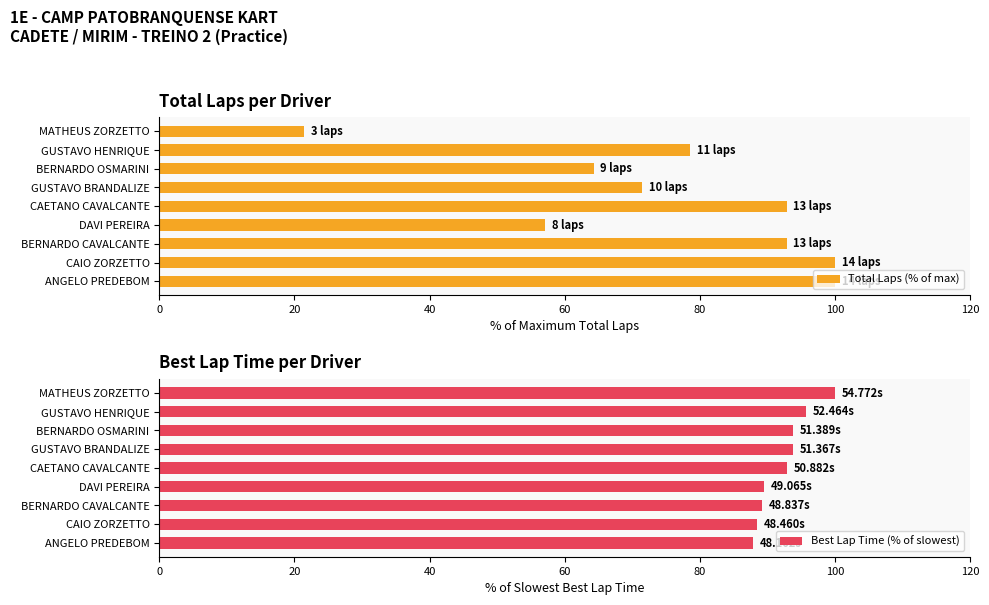

True or false: Best Lap Time (% of slowest) has a value of 89.6 at DAVI PEREIRA.

True